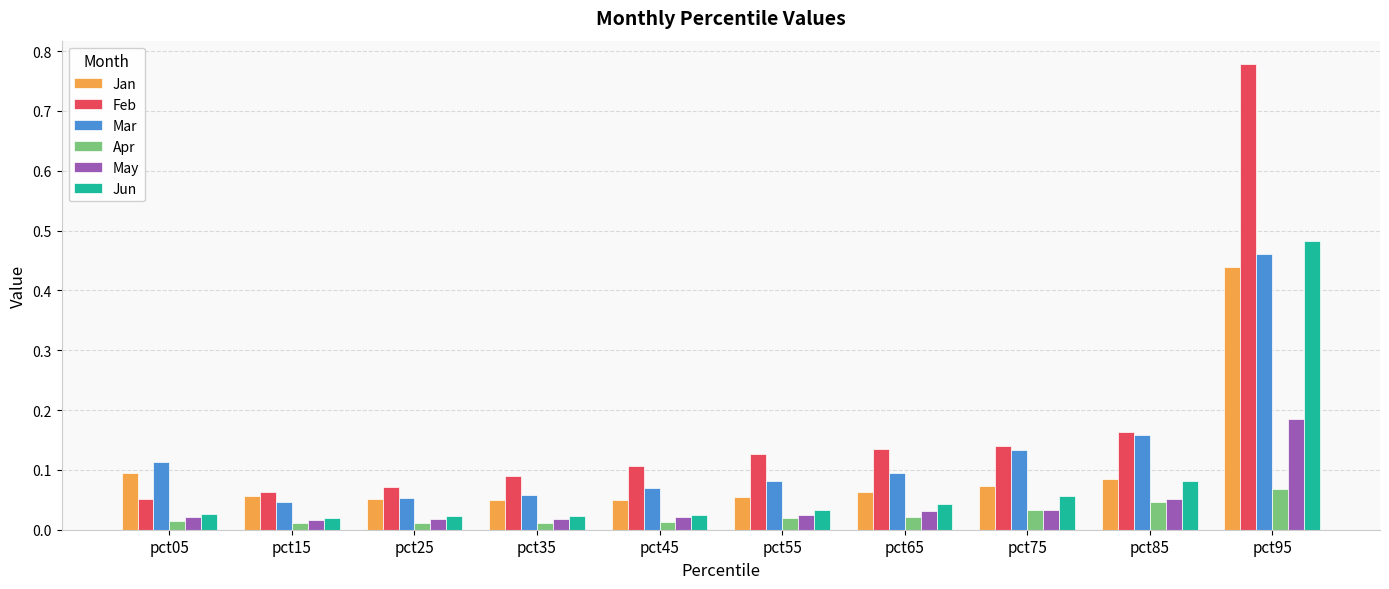

What is the sum of all Jan values?

1.0